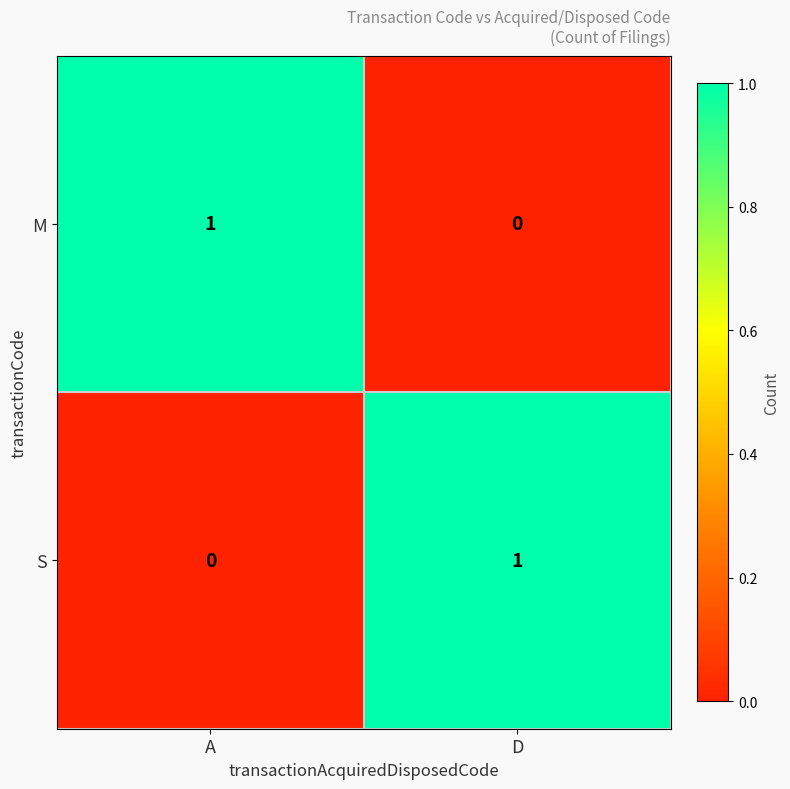

The value of M at D is 1. True or false?

False